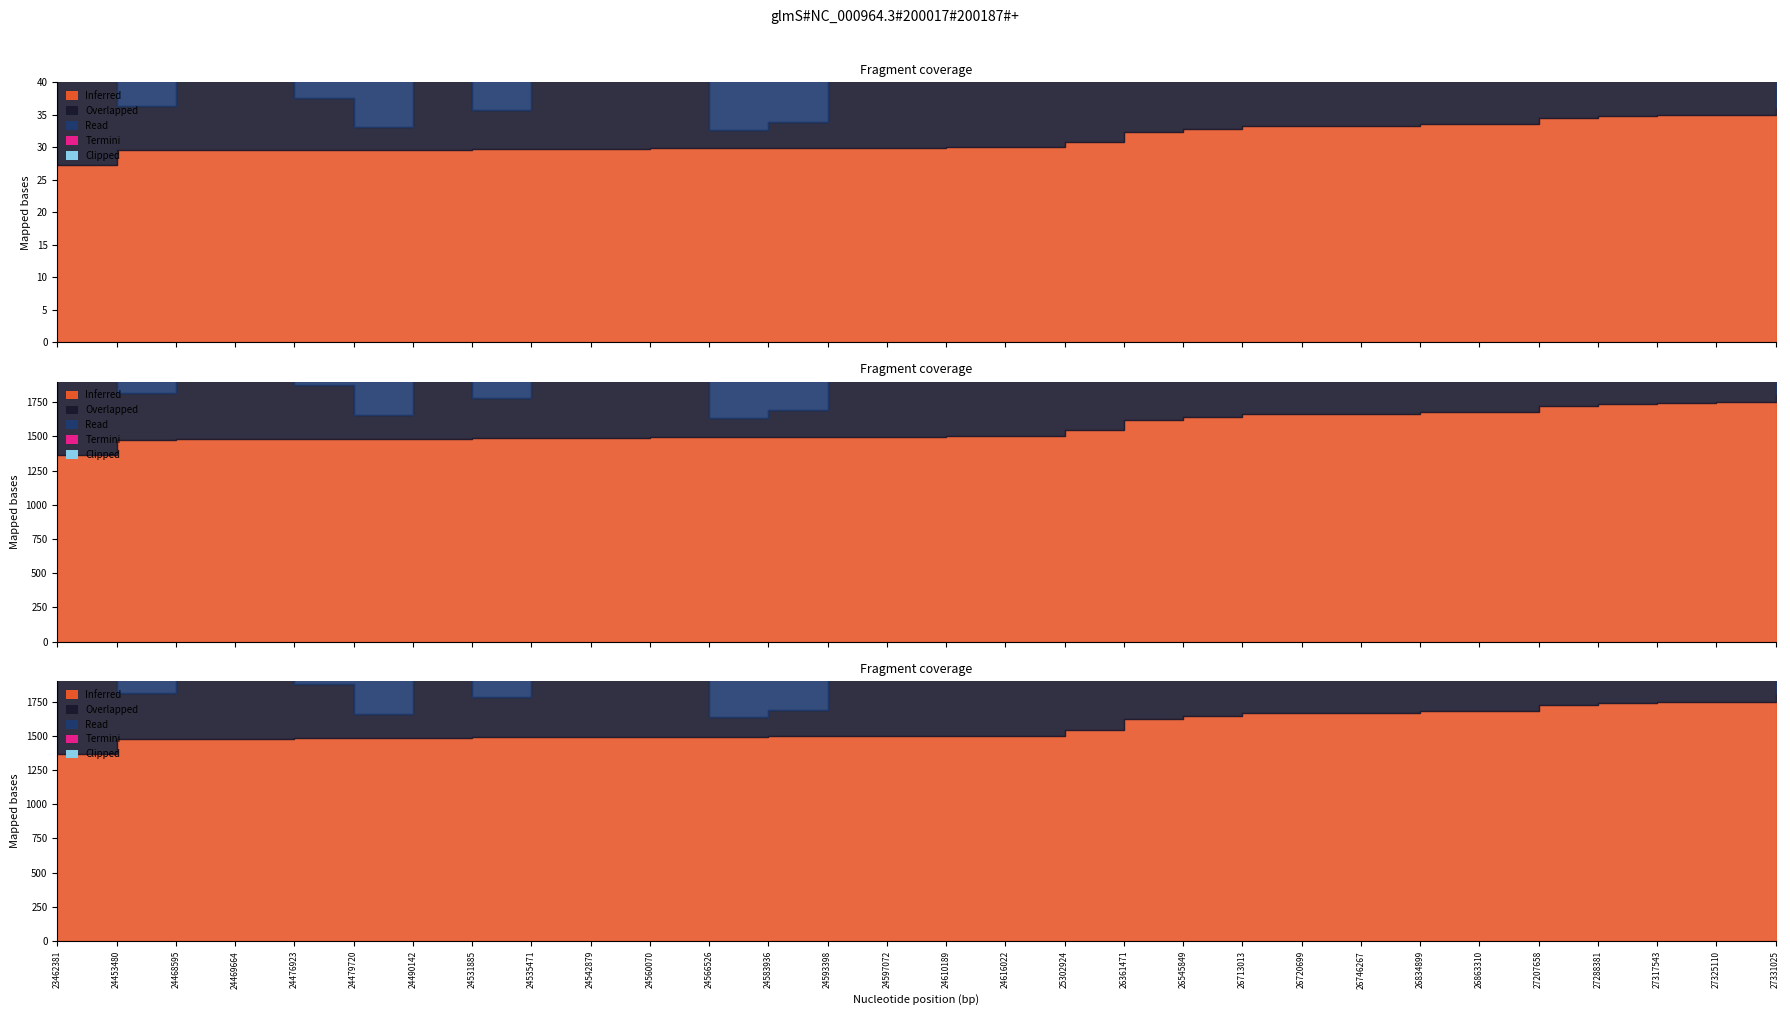

Where is the first local maximum for col_10 (Overlapped)?

24468595